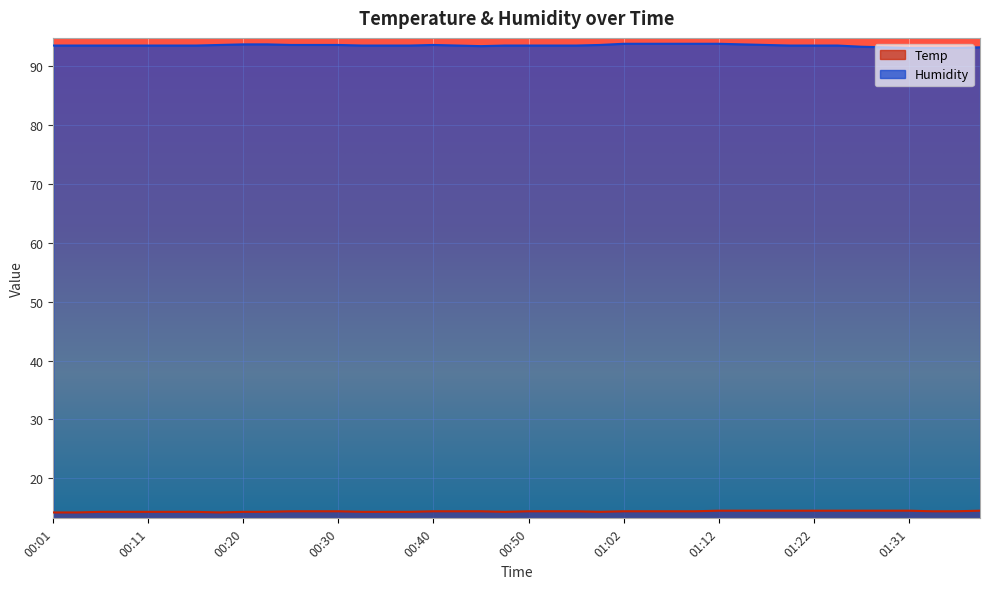

What is the average value of the Temp series?

14.4